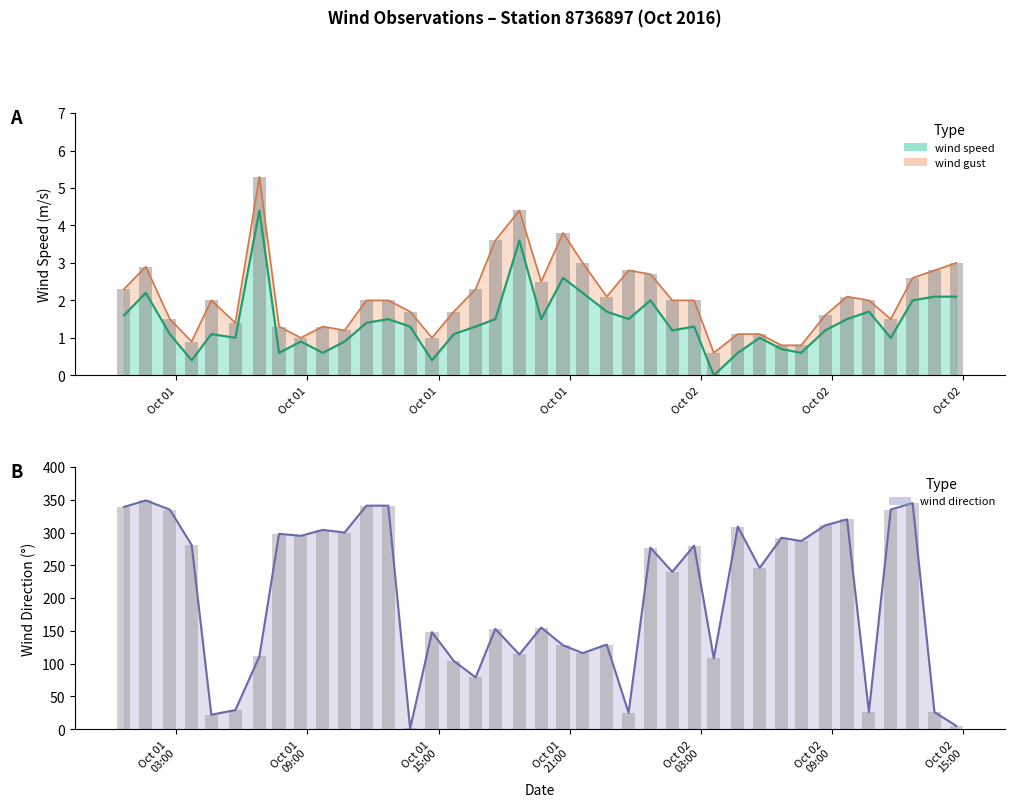

What is the label of the 39th bar from the right?

wind_speed